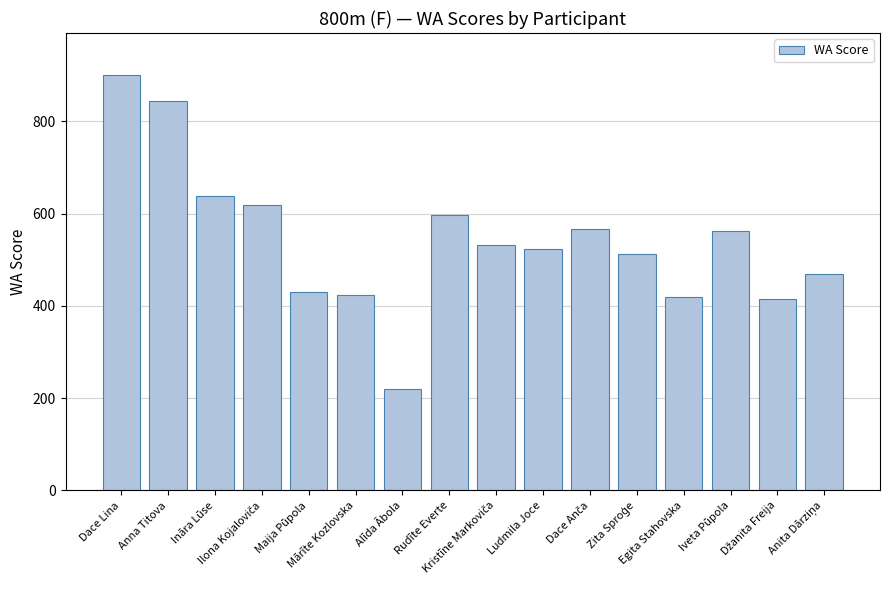

Which label corresponds to the largest value in the chart?

Dace Lina